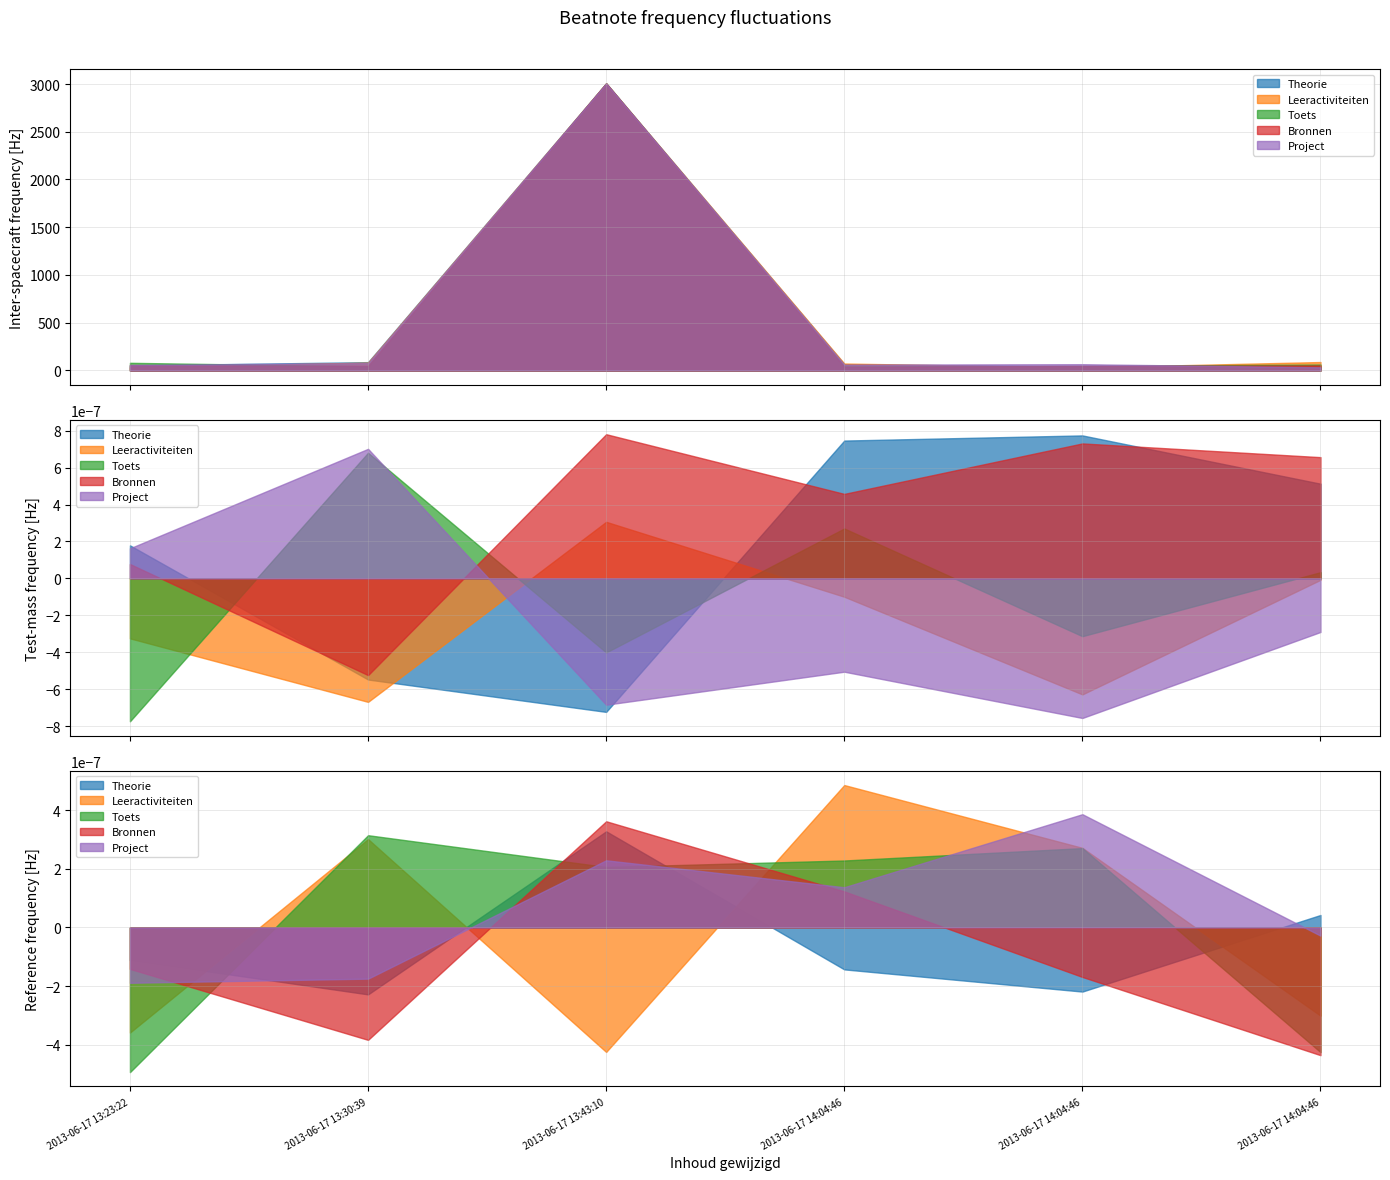

List the series in order of their peak value, highest first.

Toets, Bronnen, Theorie, Leeractiviteiten, Project